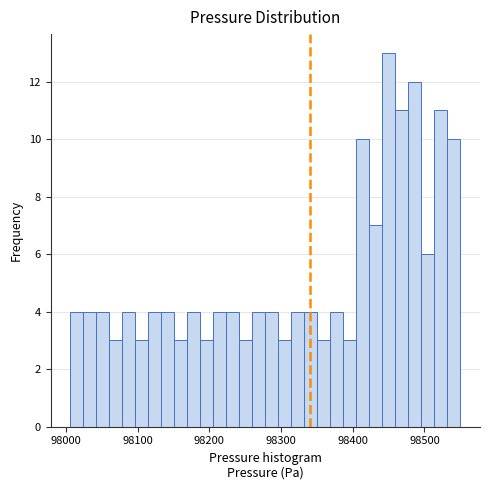

Read against the x-axis, roughly where is the centre of the tallest bar?

98450